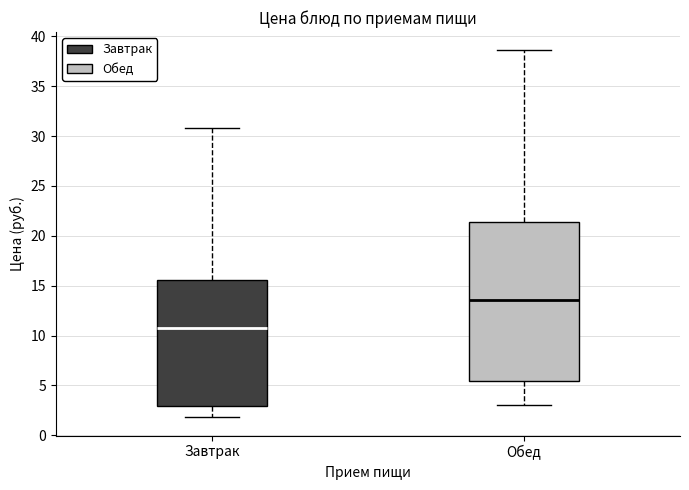

Where is the lower edge of the box for Завтрак on the y-axis? The values are not printed on the chart, so give them approximately, as read against the axis.

3.0